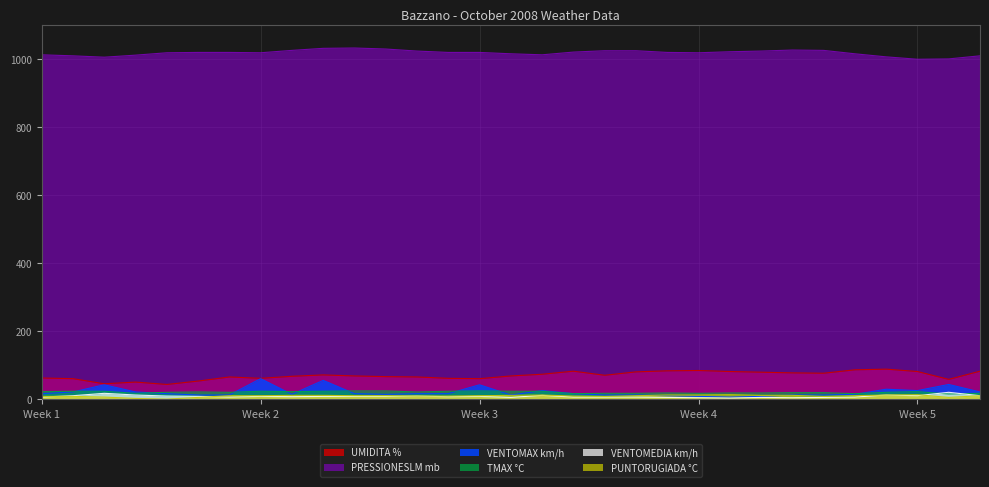

How many data points in PUNTORUGIADA °C are less than 11?

12